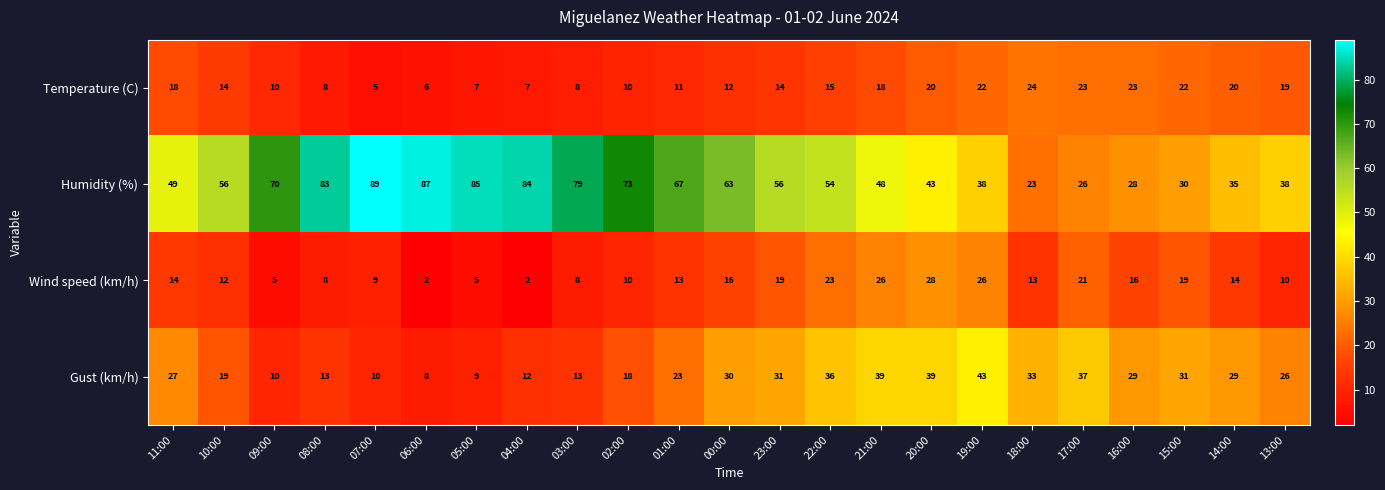

What is the difference between the Temperature (C) values at 04:00 and 01:00?

4